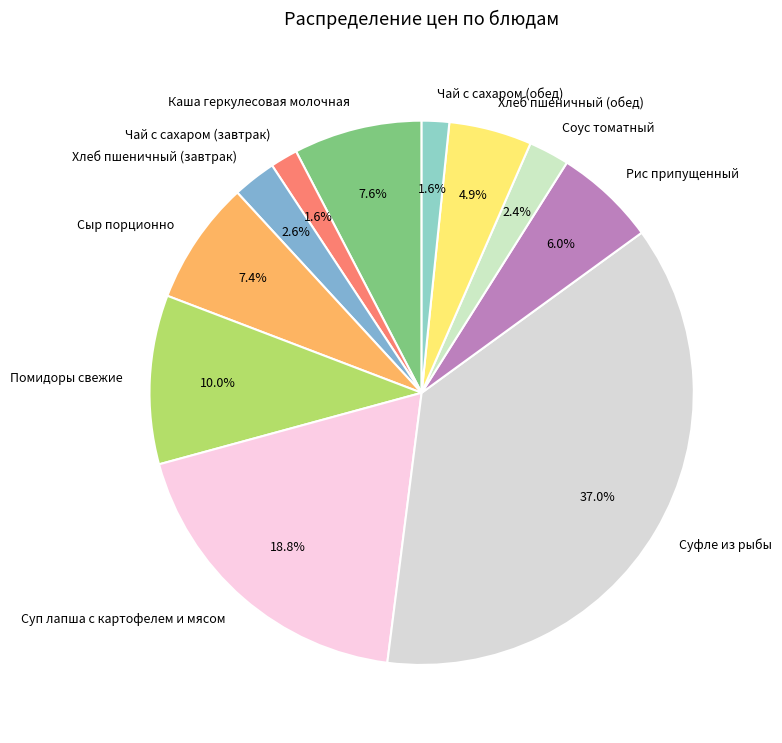

Combined, do Хлеб пшеничный (завтрак) and Соус томатный account for over 50%?

No